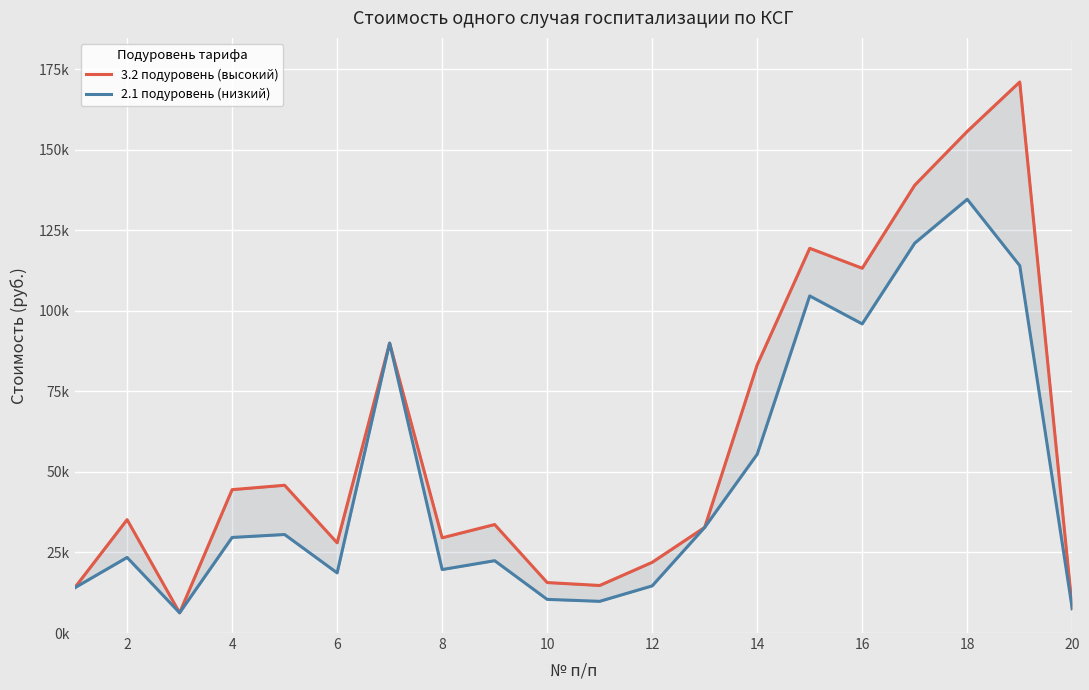

What is the value of the 2.1 подуровень (низкий) point at the 12th from the left?

14.6